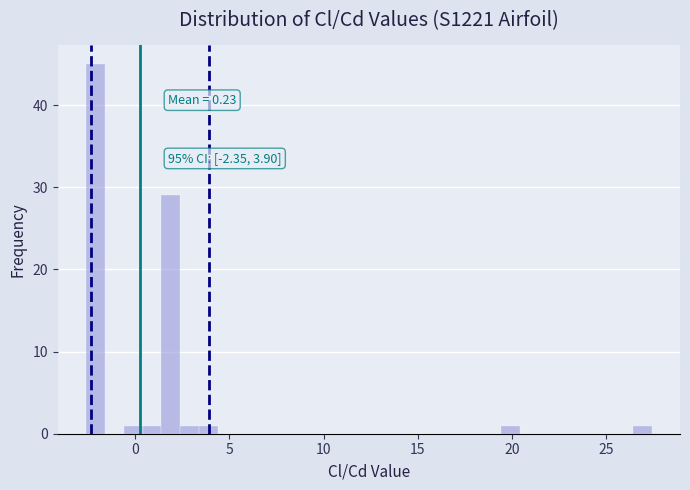

Around what value on the x-axis is the tallest bar? Give the approximate position of its centre, as read against the axis.

-2.0